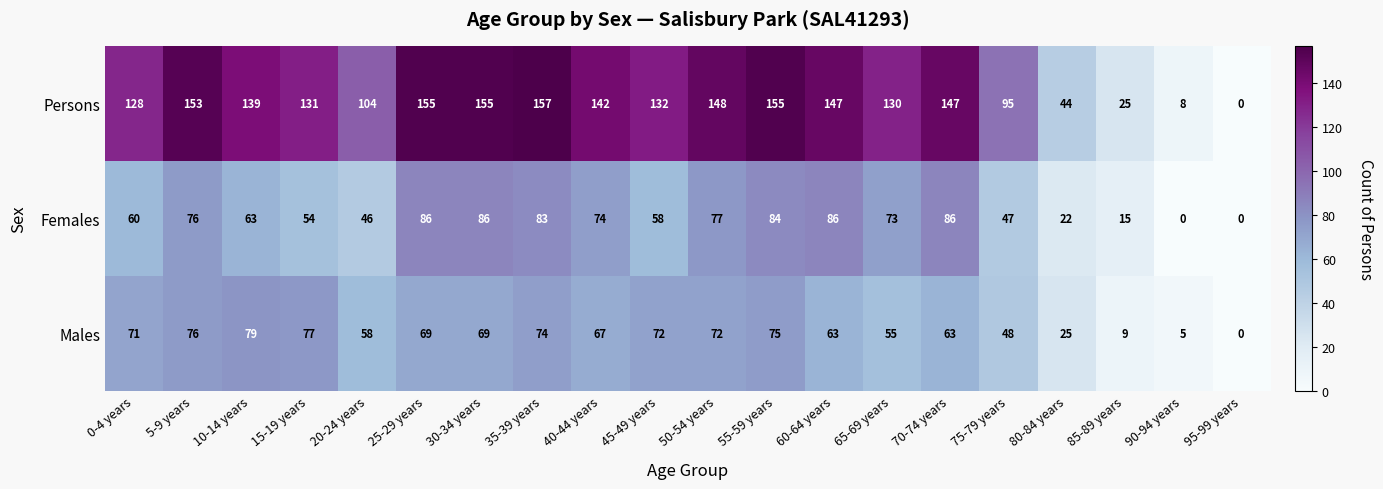

The Males series shows 48 at 75-79 years. True or false?

True